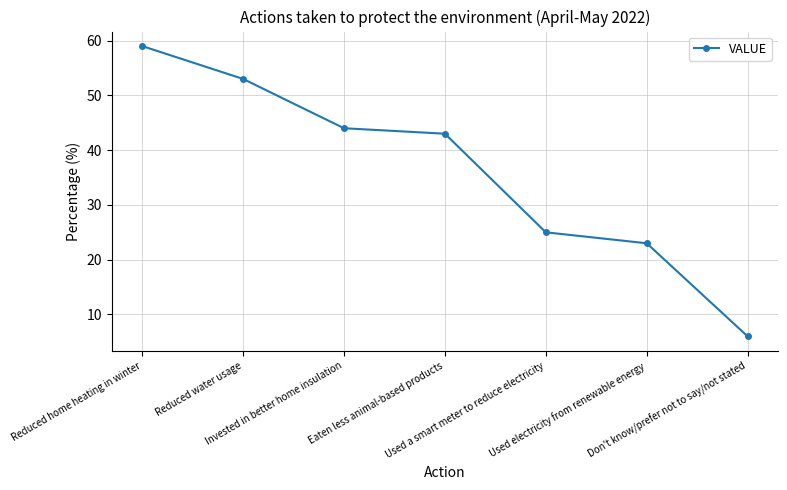

Is this an area chart (filled region under the line)?

No